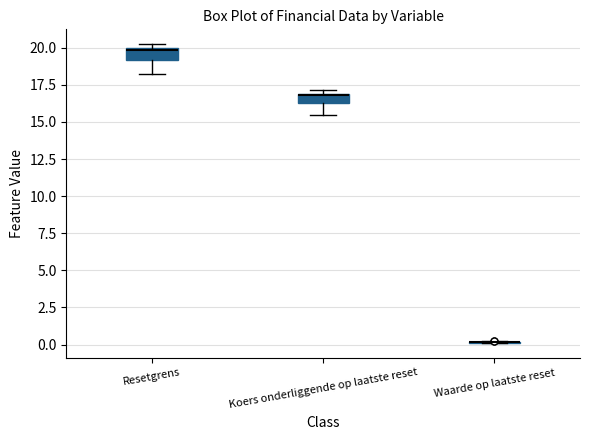

Where does the lower whisker of the box for Koers onderliggende op laatste reset end on the y-axis? The values are not printed on the chart, so give them approximately, as read against the axis.

15.5